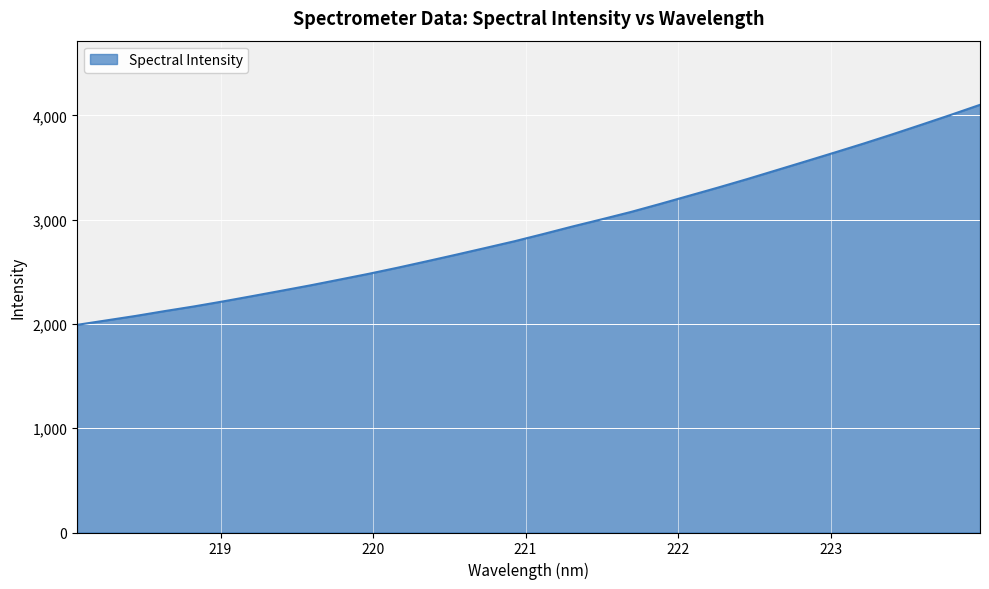

What is the difference between the maximum and minimum values?

2110.4